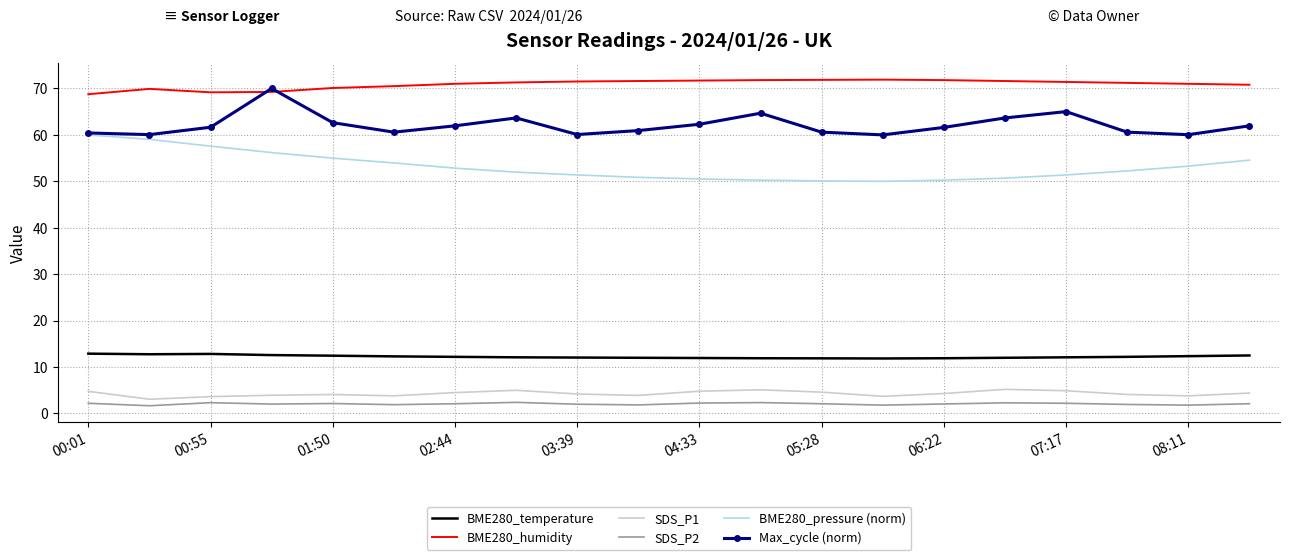

What is the minimum value for SDS_P1?

3.1